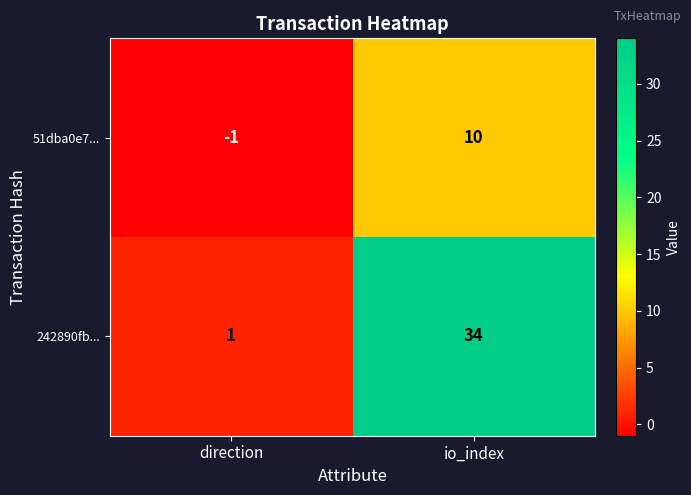

Which series has the largest total across all categories?

242890fb...